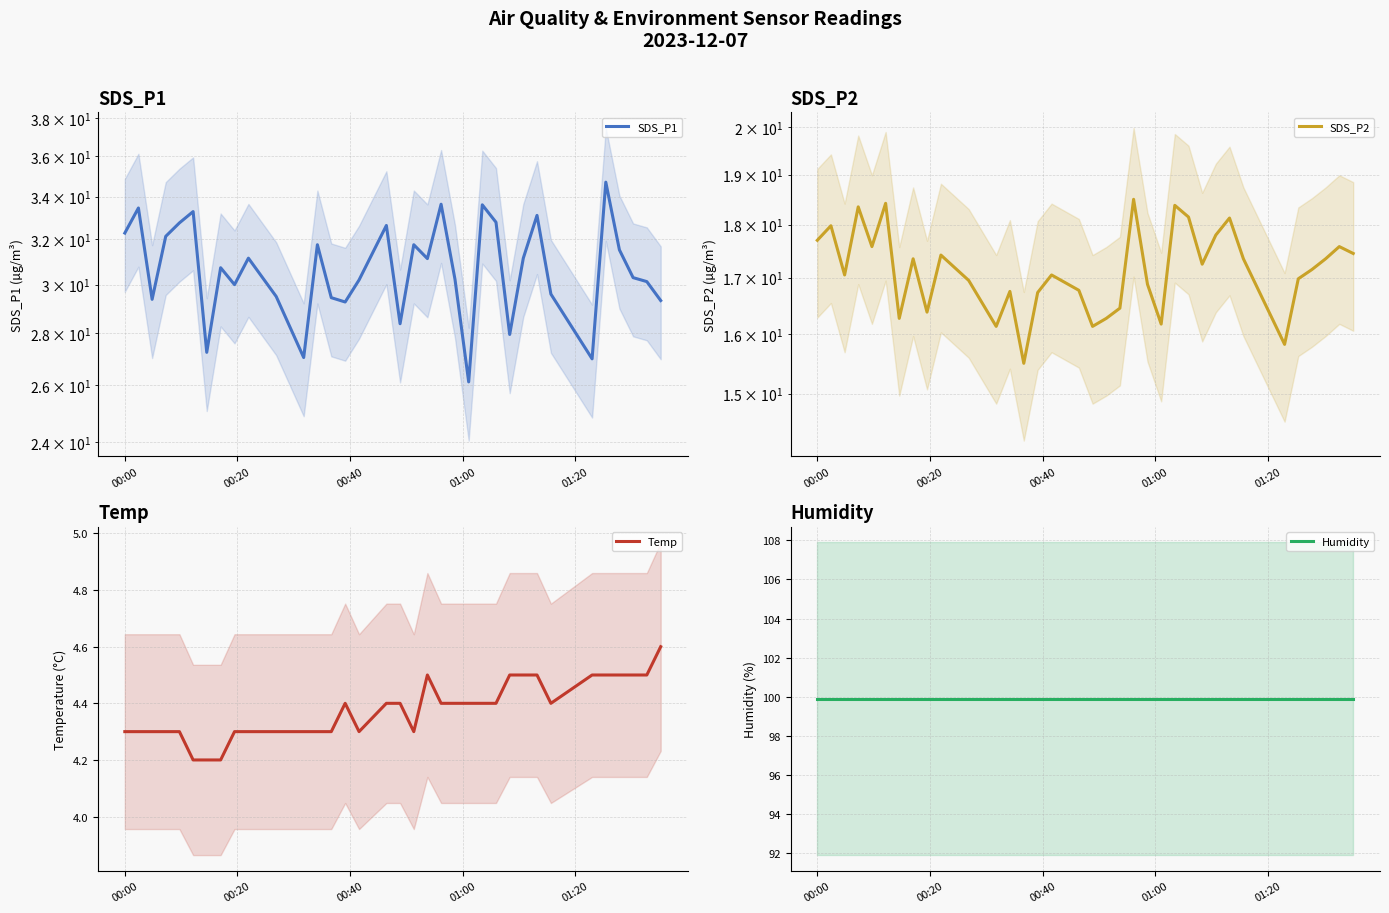

What is the lowest value of the Temp series?

4.2